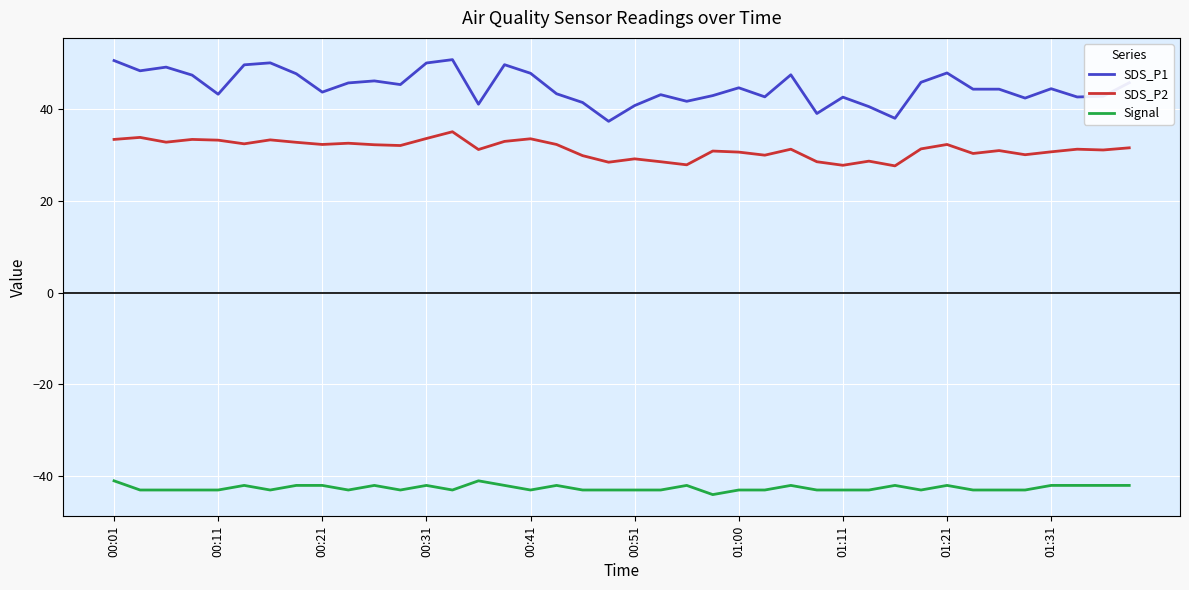

Which series has the largest total across all categories?

SDS_P1